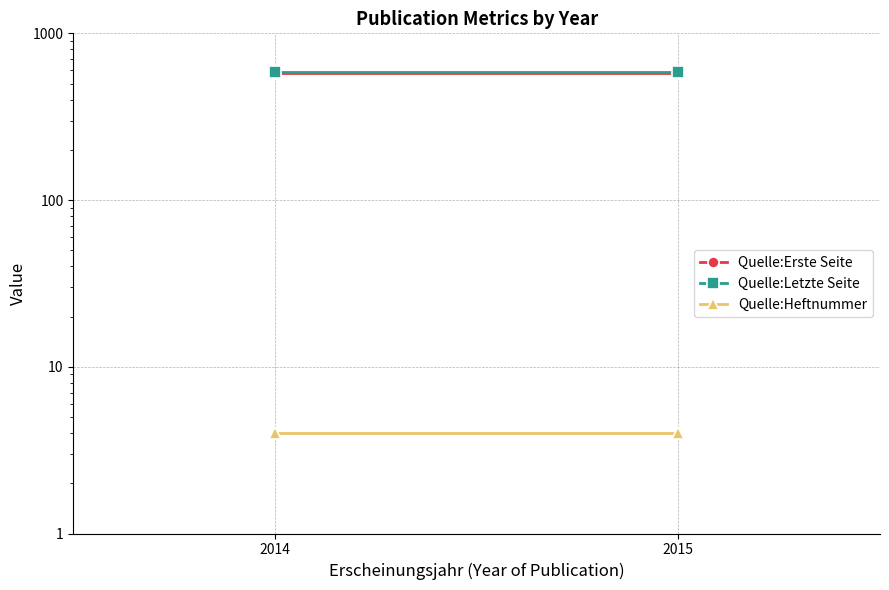

Rank the series by their maximum value, from highest to lowest.

Quelle:Letzte Seite, Quelle:Erste Seite, Quelle:Heftnummer